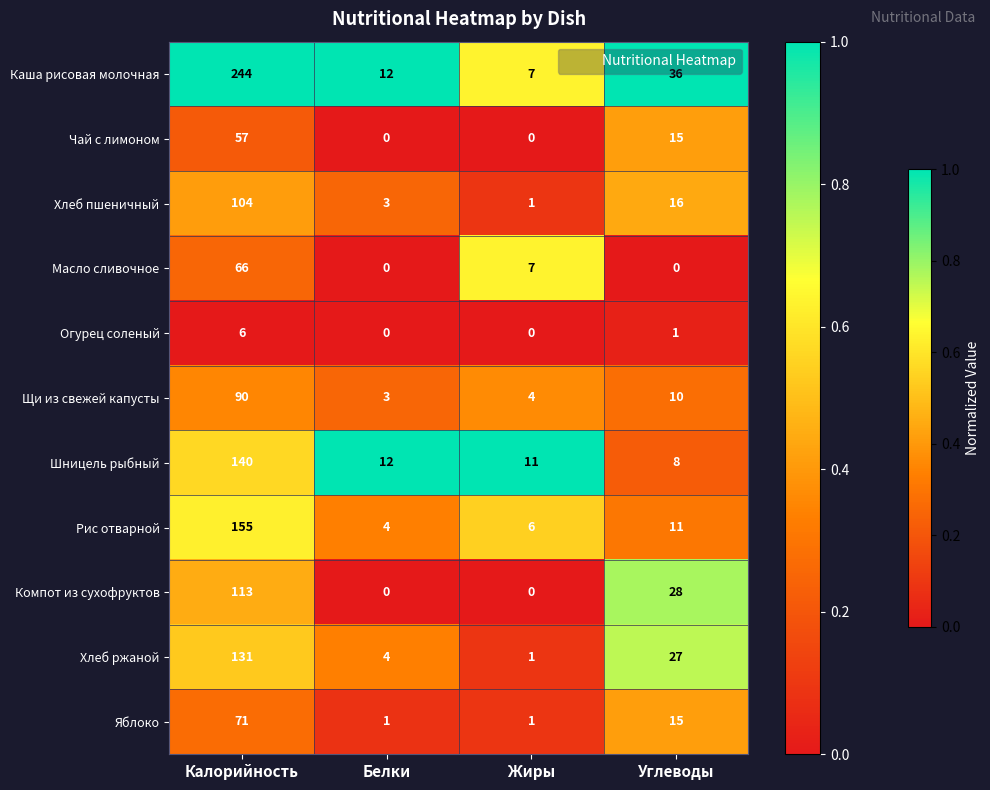

Which series has the widest spread of values?

Каша рисовая молочная